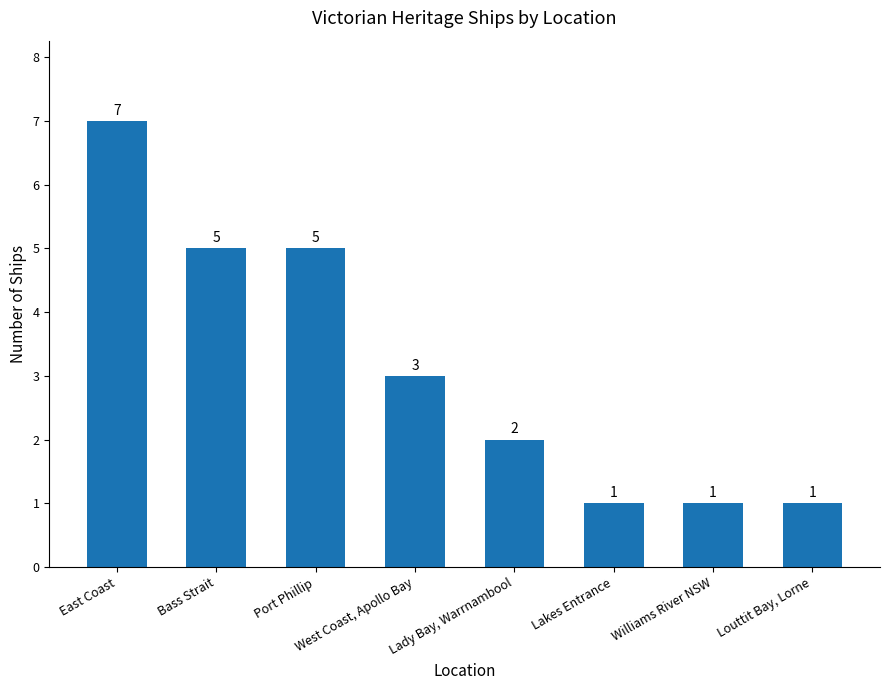

Reading left to right, transcribe all the data shown in this chart.

East Coast=7	Bass Strait=5	Port Phillip=5	West Coast, Apollo Bay=3	Lady Bay, Warrnambool=2	Lakes Entrance=1	Williams River NSW=1	Louttit Bay, Lorne=1